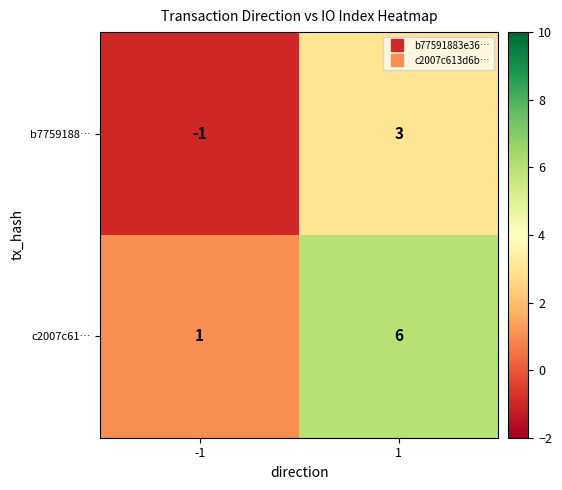

Which series has the largest range (max minus min)?

c2007c61…